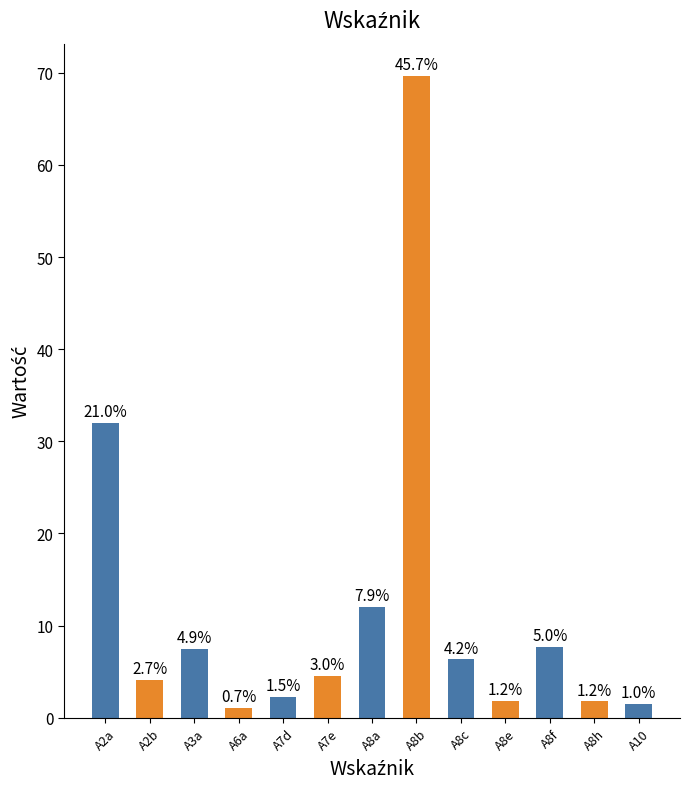

List the labels in order of value, largest first.

A8b, A2a, A8a, A8f, A3a, A8c, A7e, A2b, A7d, A8e, A8h, A10, A6a